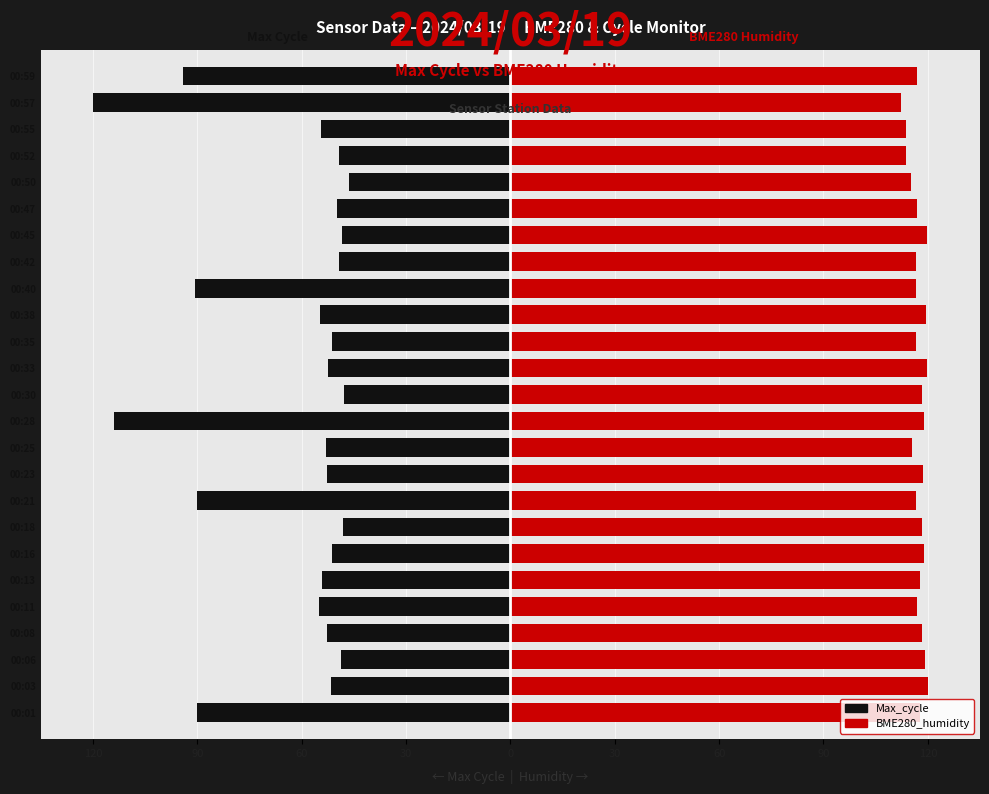

Reading left to right, transcribe all the data shown in this chart.

Max_cycle: -90.0	-51.6	-48.8	-52.7	-55.1	-54.2	-51.2	-48.2	-90.2	-52.8	-53.0	-113.9	-47.9	-52.4	-51.3	-54.8	-90.6	-49.2	-48.3	-49.8	-46.6	-49.4	-54.4	-120.0	-94.1
BME280_humidity: 117.7	120.0	119.2	118.3	116.8	117.8	118.8	118.5	116.7	118.7	115.3	118.9	118.3	119.8	116.7	119.6	116.6	116.5	119.7	116.9	115.2	113.8	113.8	112.4	116.9